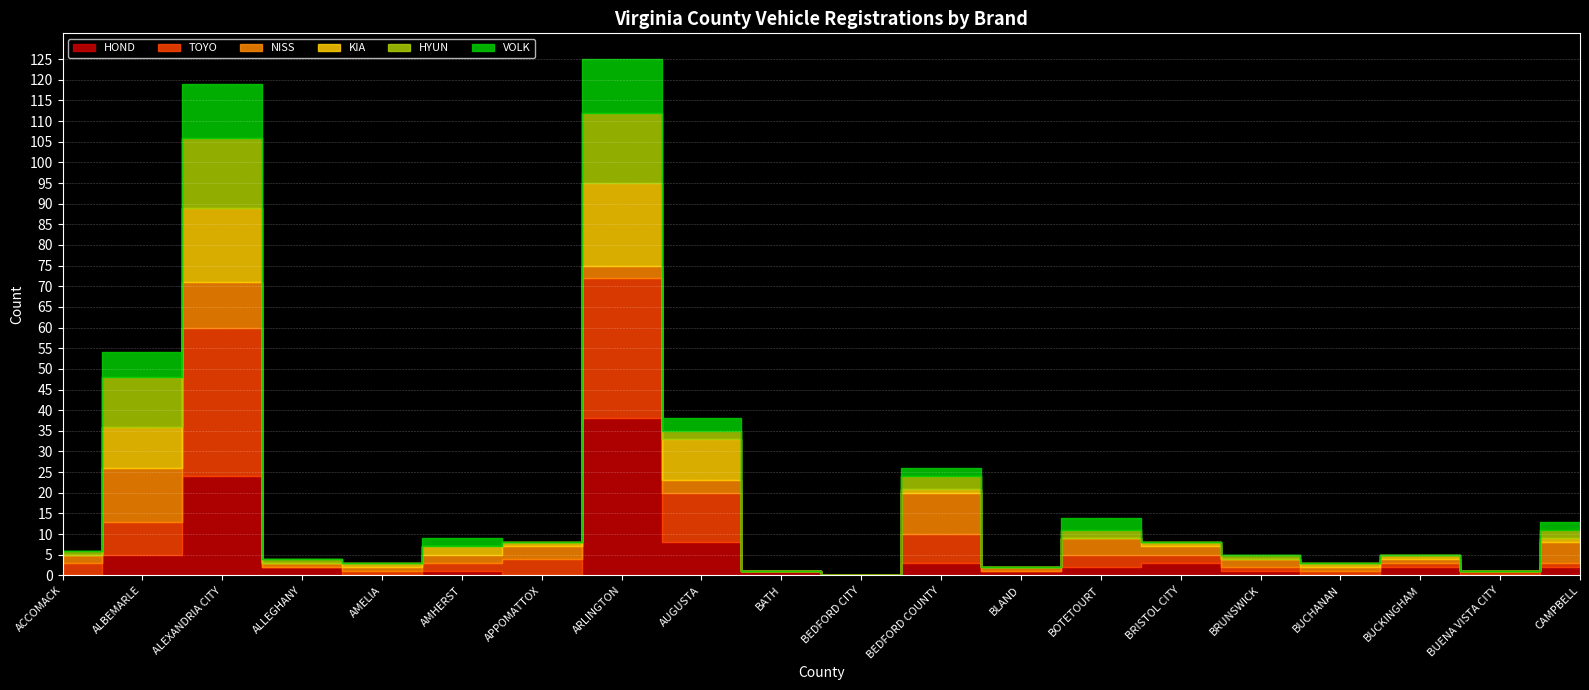

The value of KIA at ALBEMARLE is 3. True or false?

False